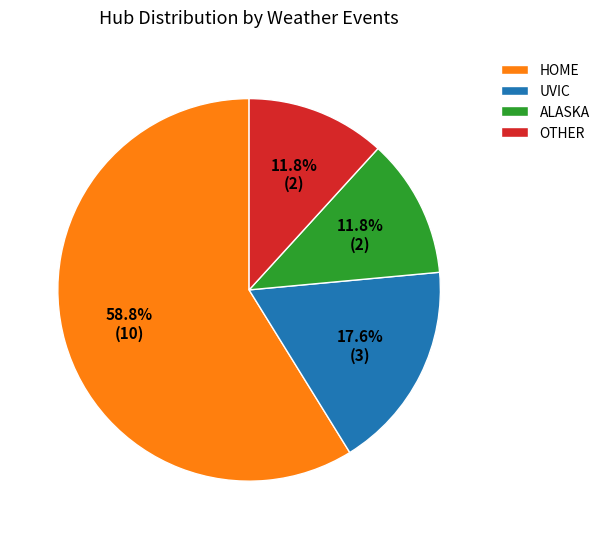

Count the number of slices in the pie.

4